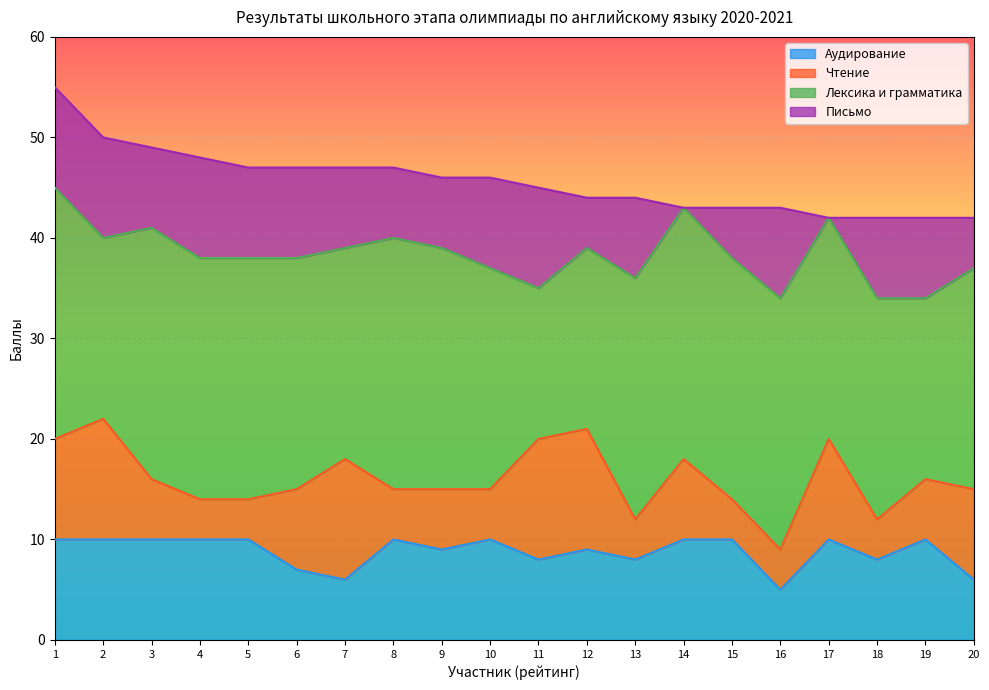

True or false: Аудирование has more than 1 points higher than both neighbors.

True